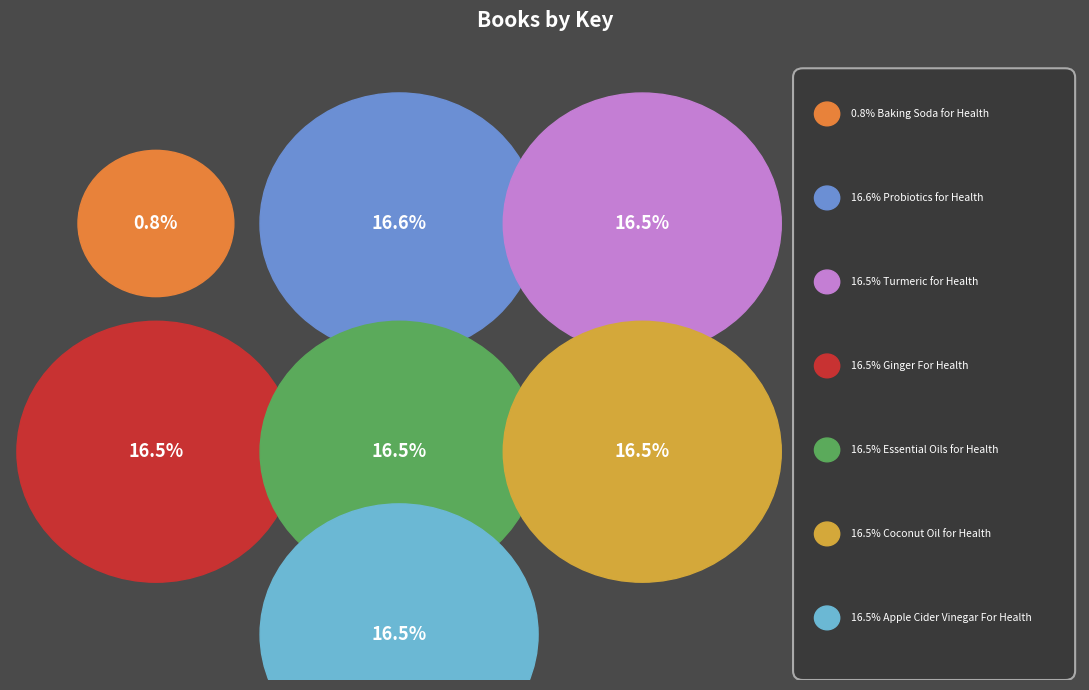

What is the largest slice in the pie chart?

Probiotics for Health